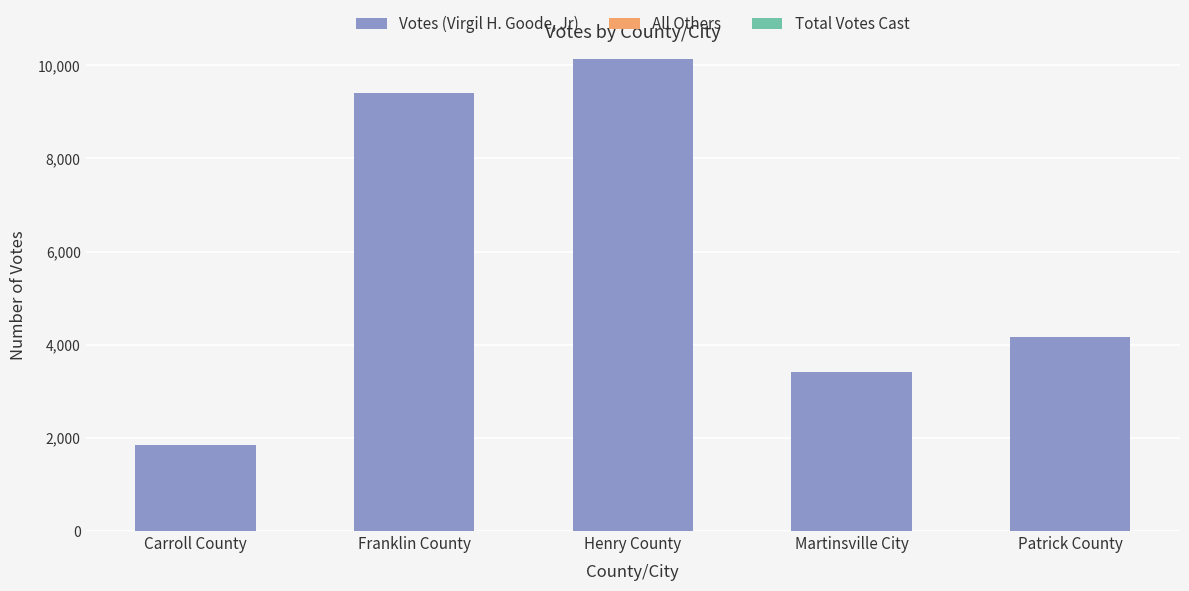

What is the total value across all series at Carroll County?

1840